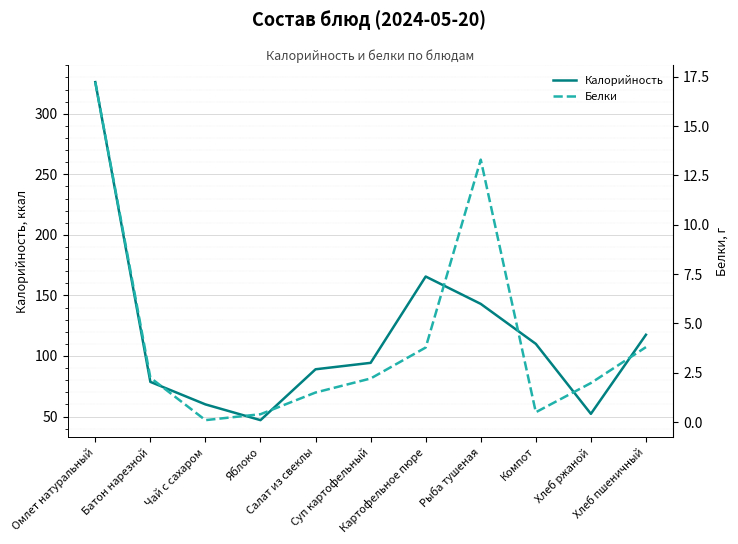

Which category has the lowest value in the Белки series?

Чай с сахаром